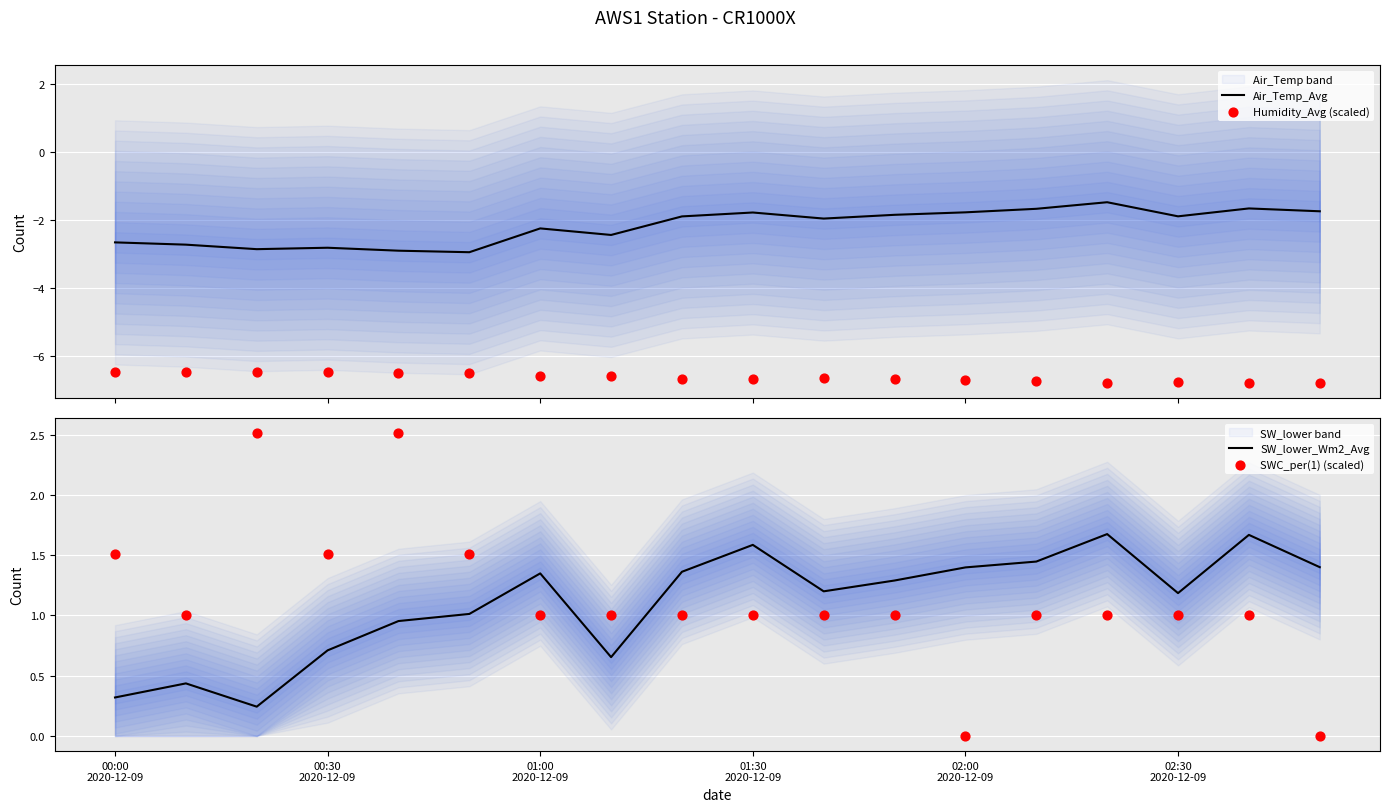

Which series has the largest Y range (max minus min)?

SWC_per(1) (scaled)